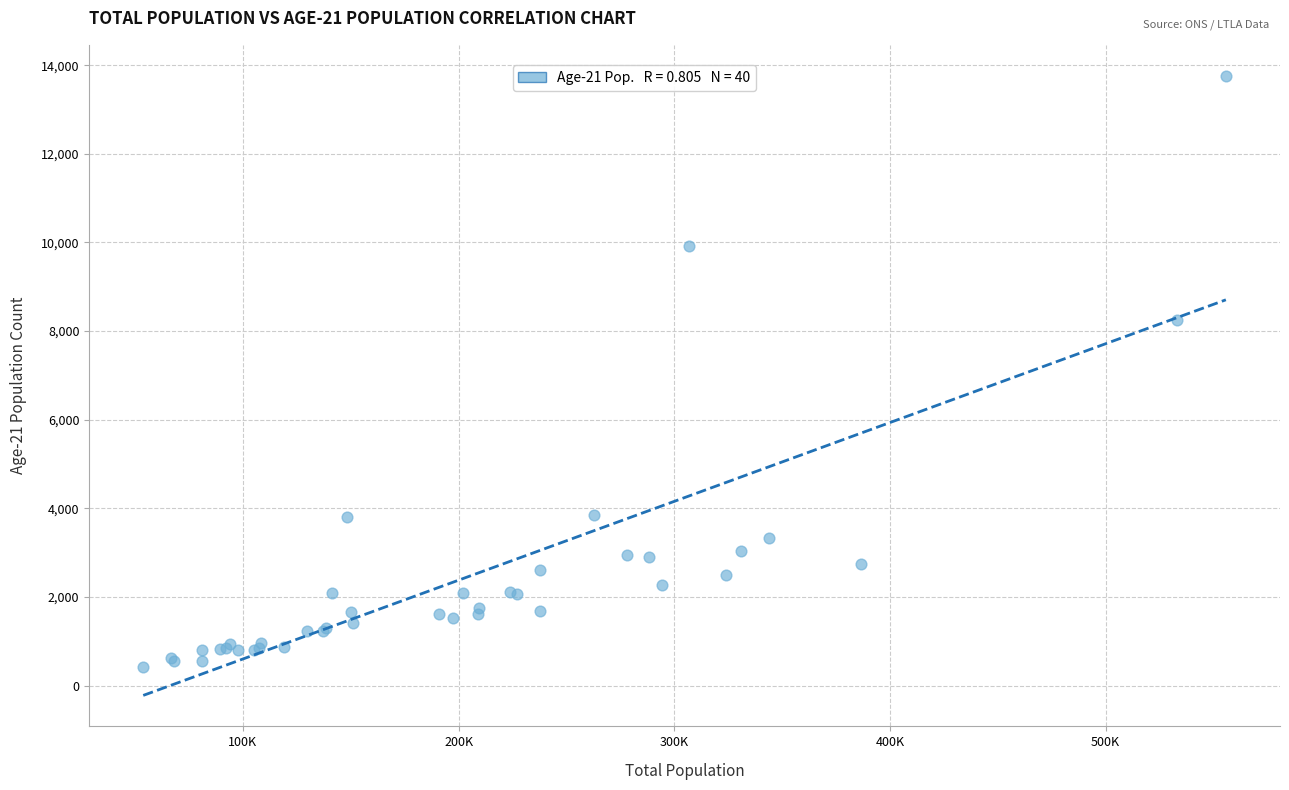

What Y value in the scatter plot is closest to 7087?

8251